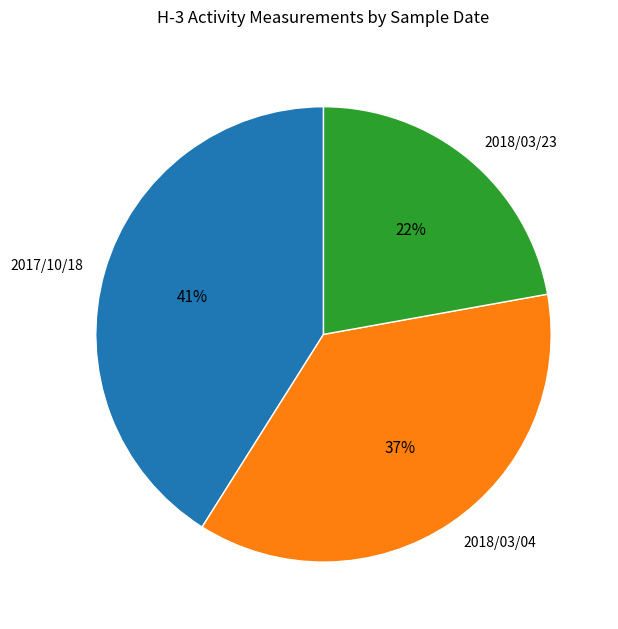

To the nearest percent, what percentage of the pie is 2018/03/04?

37%